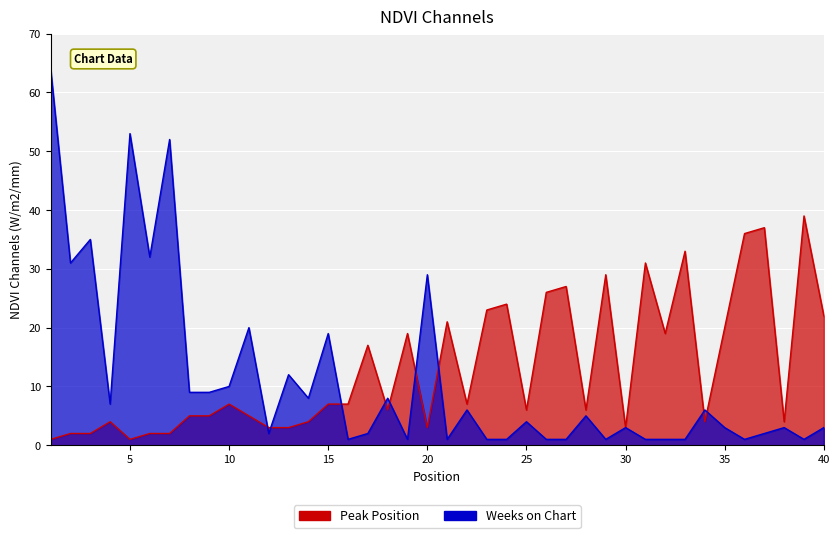

What is the value of the Weeks on Chart point at the 30th from the left?

3